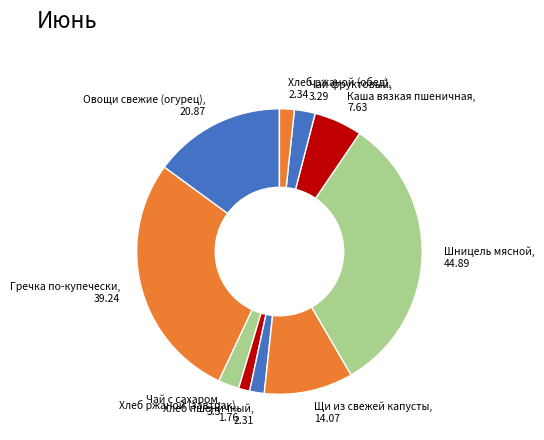

Rank the categories by value from lowest to highest.

Хлеб ржаной (завтрак), Хлеб пшеничный, Хлеб ржаной (обед), Чай фруктовый, Чай с сахаром, Каша вязкая пшеничная, Щи из свежей капусты, Овощи свежие (огурец), Гречка по-купечески, Шницель мясной